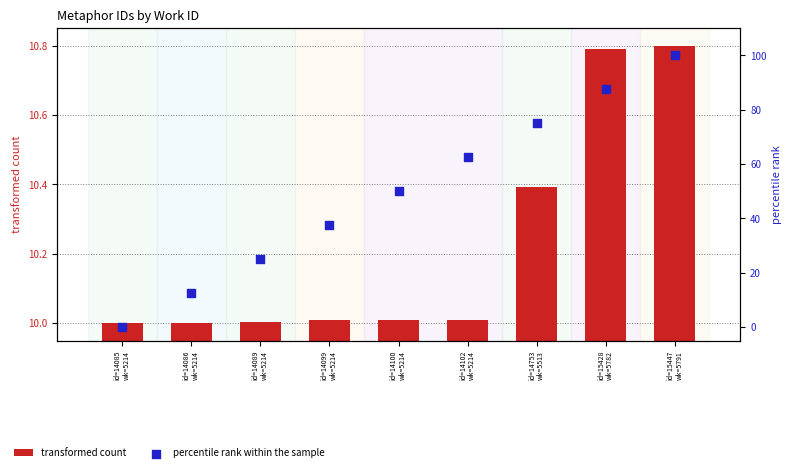

Is the value of percentile rank within the sample at id=15447
wk=5791 greater than the value of transformed count at id=14102
wk=5214?

Yes